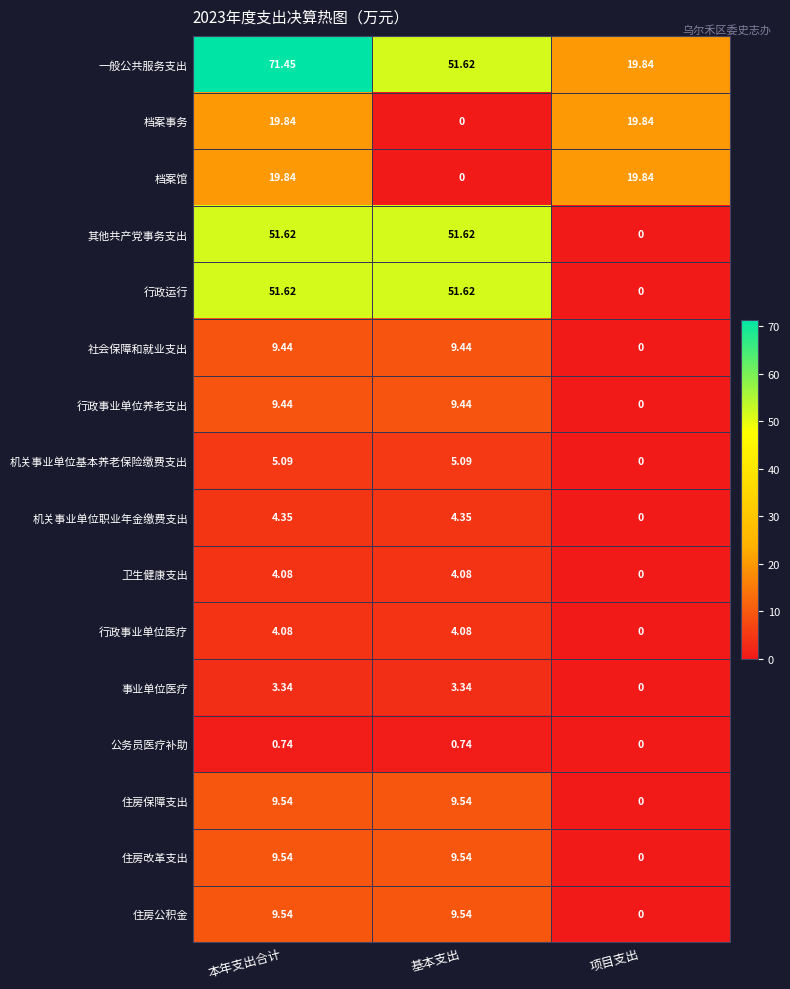

Which series has the largest total across all categories?

一般公共服务支出